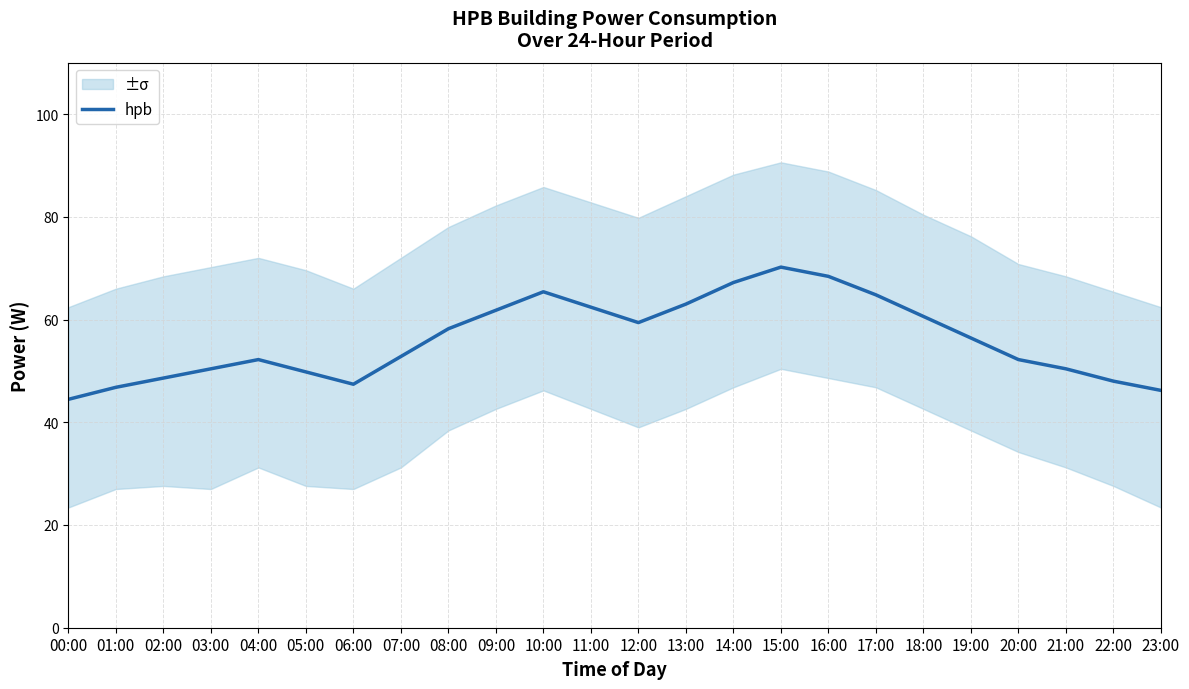

The value at 06:00 is 19.4. True or false?

False